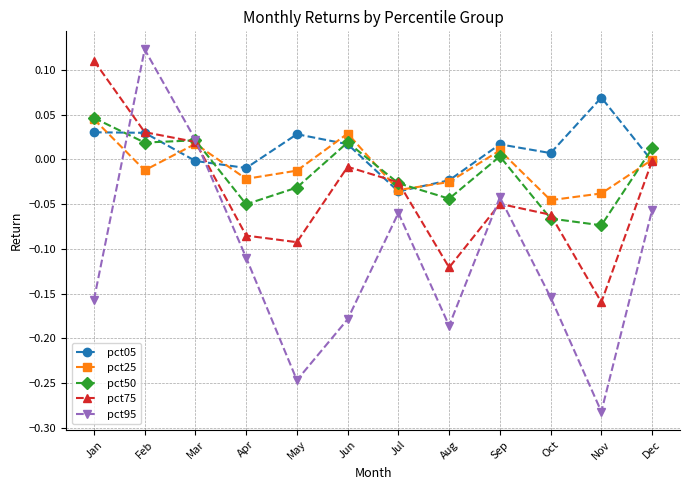

Which series has the widest spread of values?

pct95